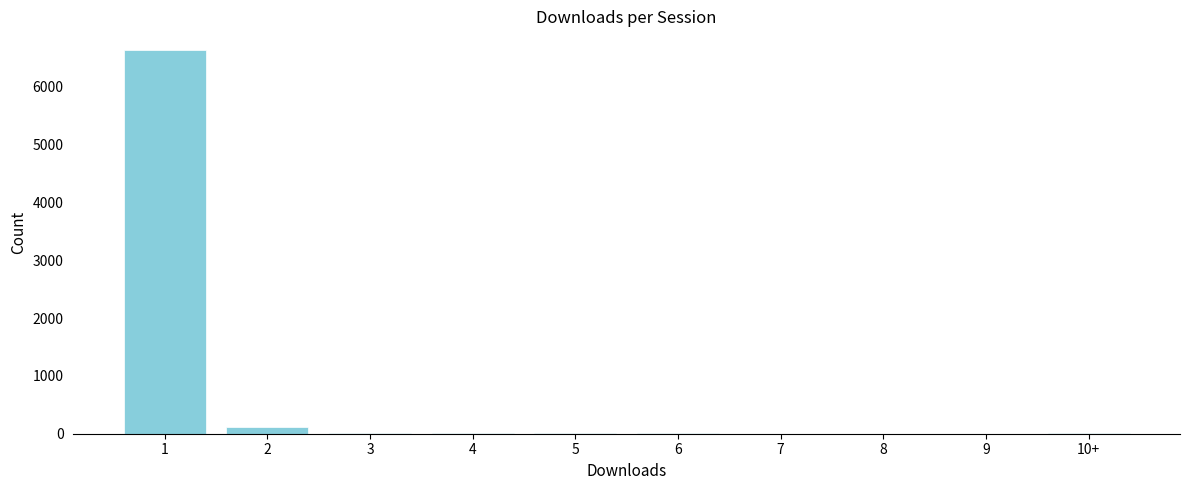

What is the sum of all values?

6793